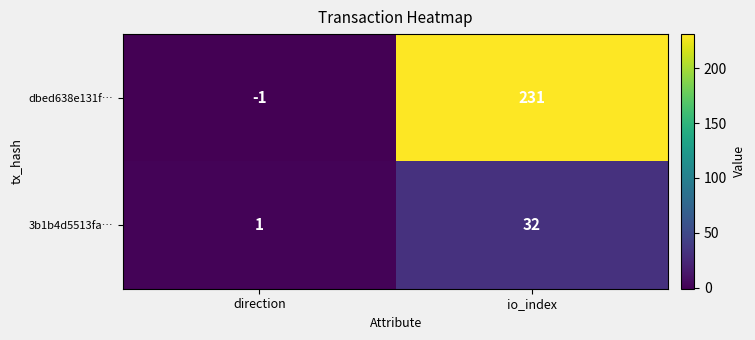

List the series in order of their peak value, lowest first.

3b1b4d5513fa…, dbed638e131f…